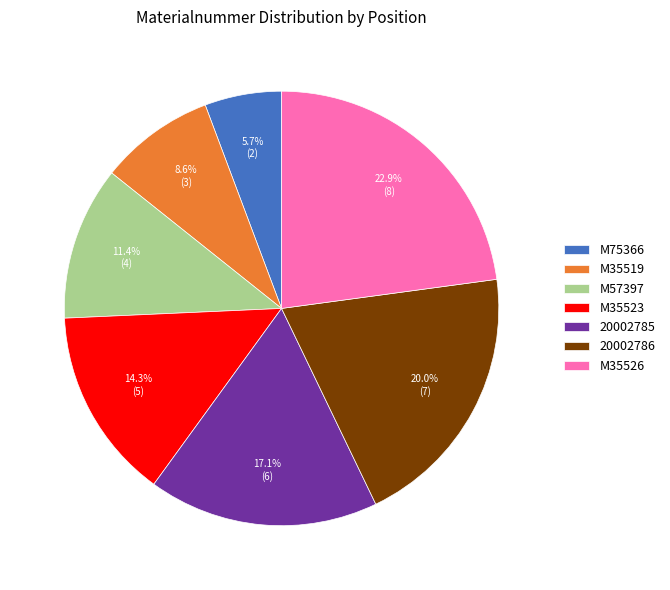

Approximately how many times larger is the value at M35523 compared to M35519?

1.7